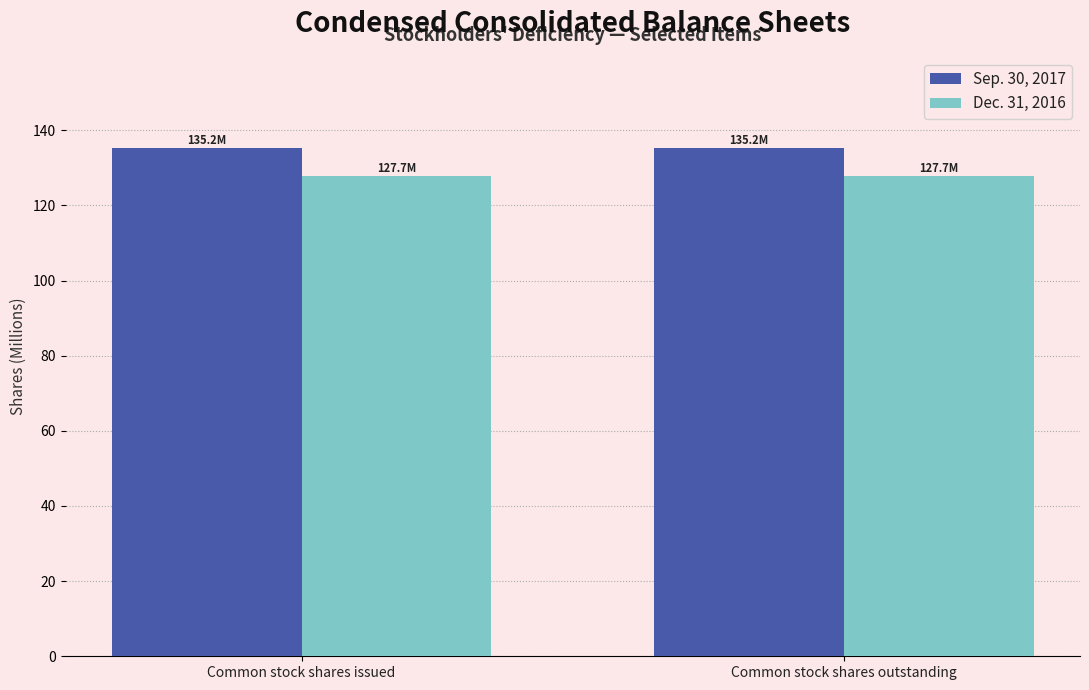

Reading right to left, what are all the values shown in this chart?

Sep. 30, 2017: Common stock shares outstanding=135.2	Common stock shares issued=135.2
Dec. 31, 2016: Common stock shares outstanding=127.7	Common stock shares issued=127.7